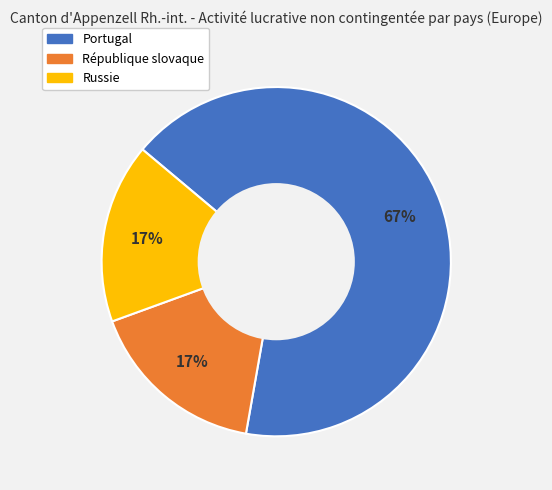

Which category has the biggest portion of the pie?

Portugal